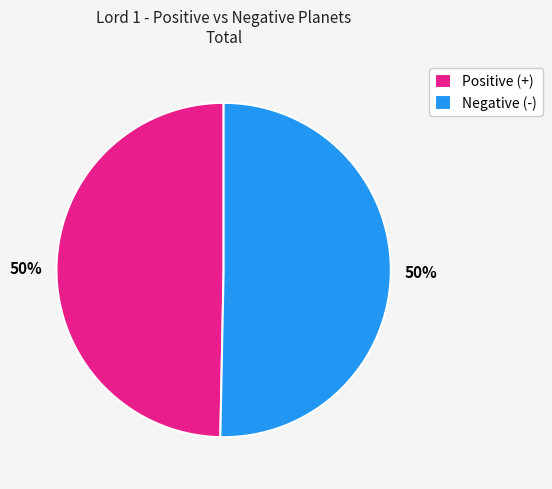

Count the number of slices in the pie.

2